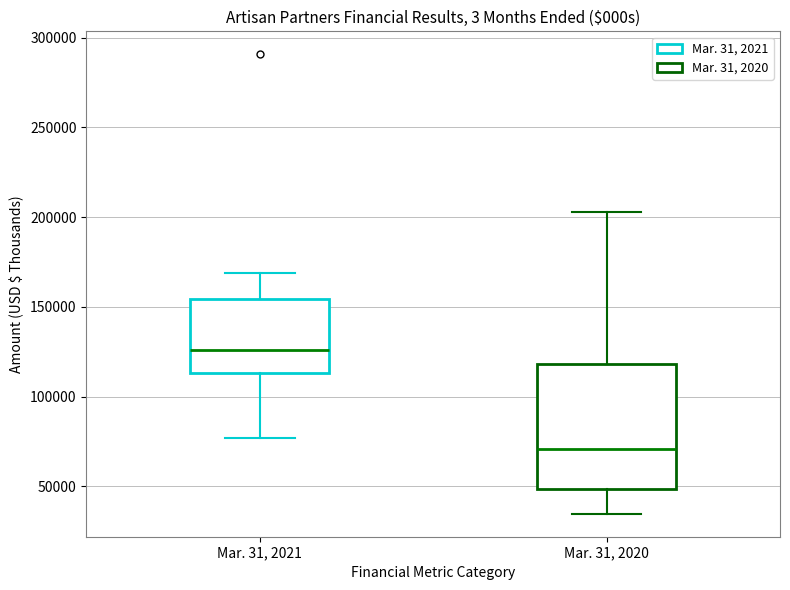

Which box's median line is the highest?

Mar. 31, 2021